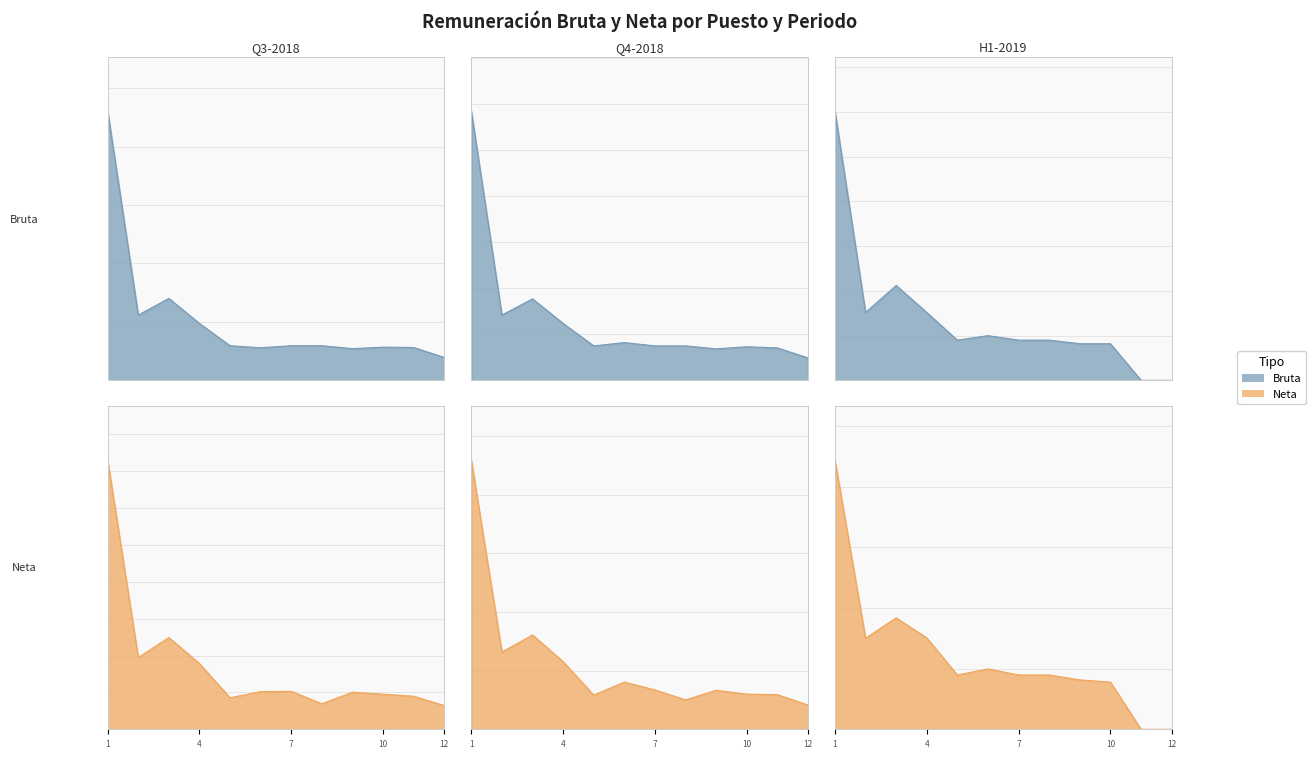

Between 6 and 9, which series saw the biggest shift?

Monto de la remuneración bruta